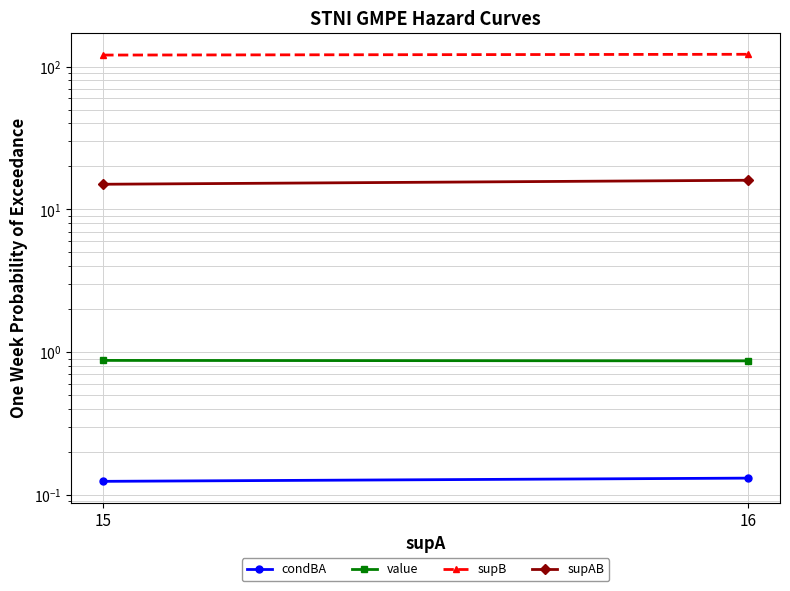

At how many categories does at least one series exceed 97?

2